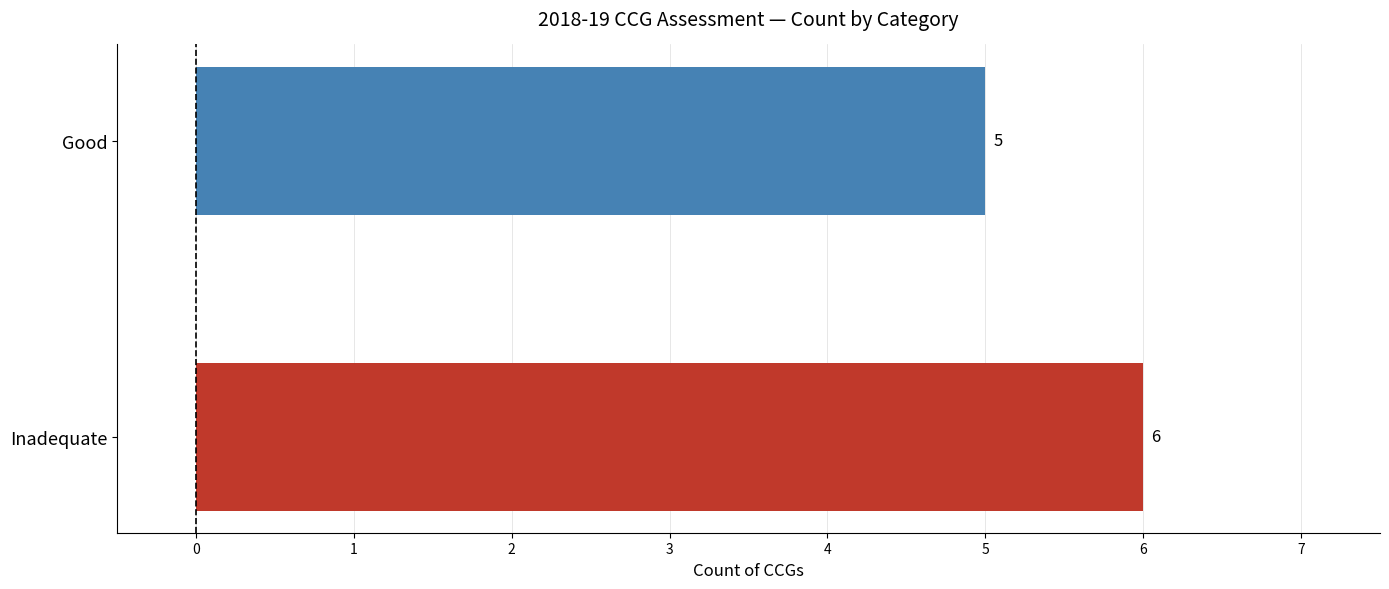

Reading bottom to top, transcribe all the data shown in this chart.

Inadequate=6	Good=5